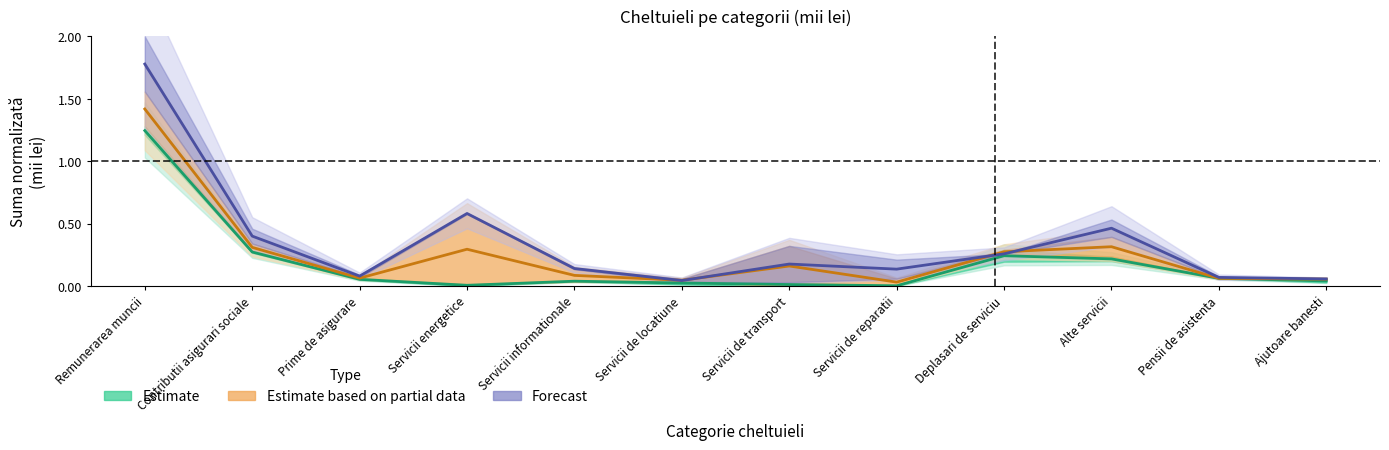

Which series ends up on top after the final intersection of Forecast and Estimate based on partial data?

Forecast